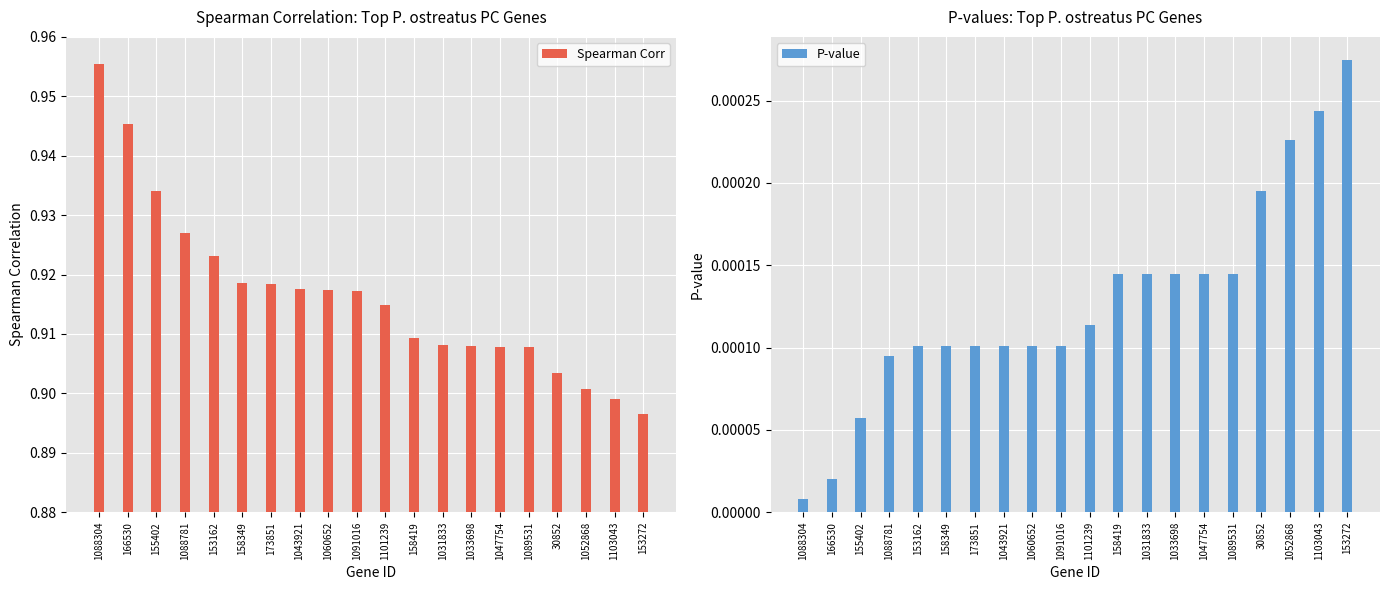

What is the average value of the Spearman Corr series?

0.9